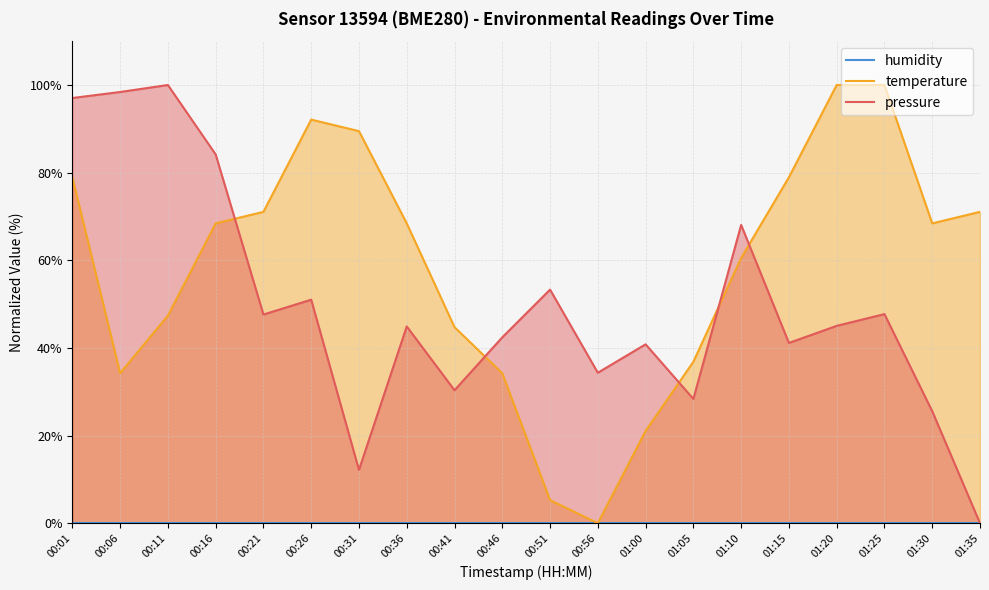

What is the total value across all series at 00:56?

34.3